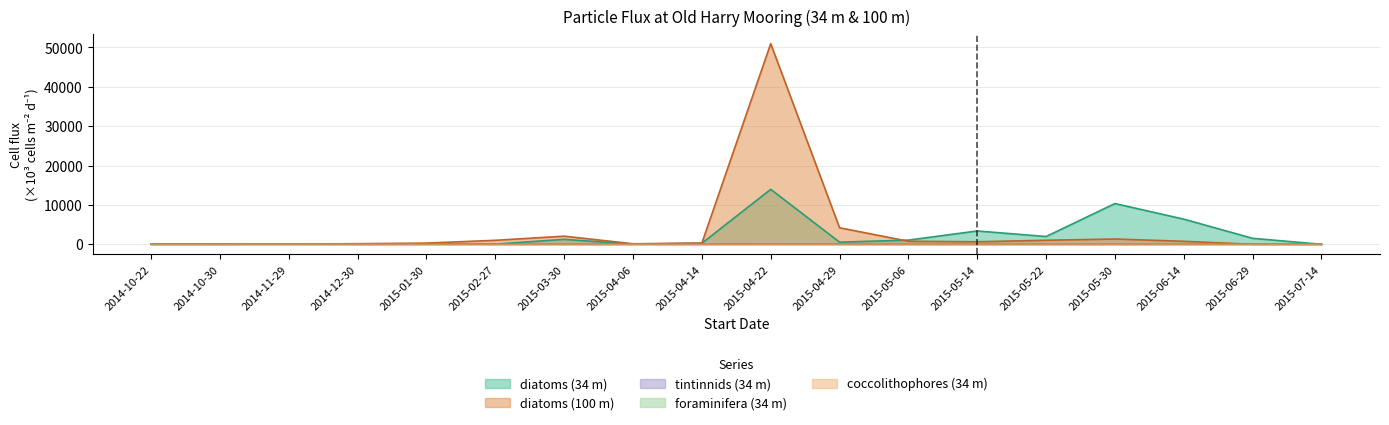

Reading left to right, list all the values displayed in this chart.

diatoms_34m: 0.0	0.0	53.3	0.0	48.1	46.6	1247.3	29.3	263.6	13950.6	529.2	1058.1	3375.3	1965.0	10342.7	6376.4	1509.1	0.0
diatoms_100m: 30.7	21.8	57.6	144.8	298.9	1007.7	2056.3	123.4	306.8	50958.8	4189.2	763.4	633.3	1017.5	1335.7	752.8	0.0	0.0
tintinnids_34m: 0.0	0.0	11.6	0.0	1.0	1.0	1.0	1.0	0.7	9.2	8.7	0.4	0.5	0.7	0.6	0.6	1.3	0.0
foraminifera_34m: 0.0	0.0	3.2	0.0	0.5	0.9	1.4	0.3	0.0	4.9	0.0	0.1	0.1	0.2	0.4	0.1	0.0	0.0
coccolithophores_34m: 0.0	0.0	27.5	0.0	0.9	0.0	0.0	0.0	0.0	0.0	0.0	0.0	0.0	0.0	0.0	0.0	0.0	0.0